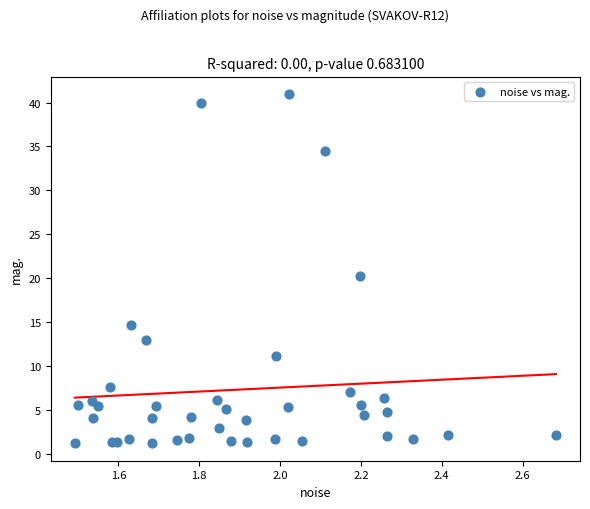

What Y value in the scatter plot is closest to 21?

20.2